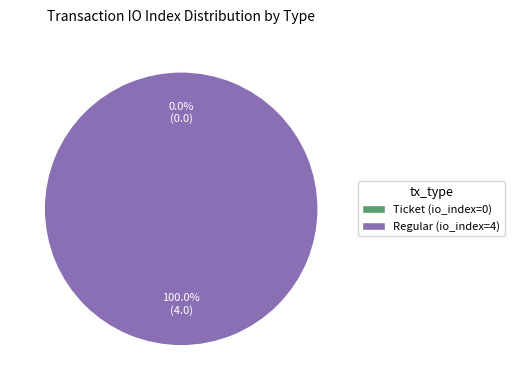

What portion of the pie excludes Ticket (io_index=0)?

100.0%